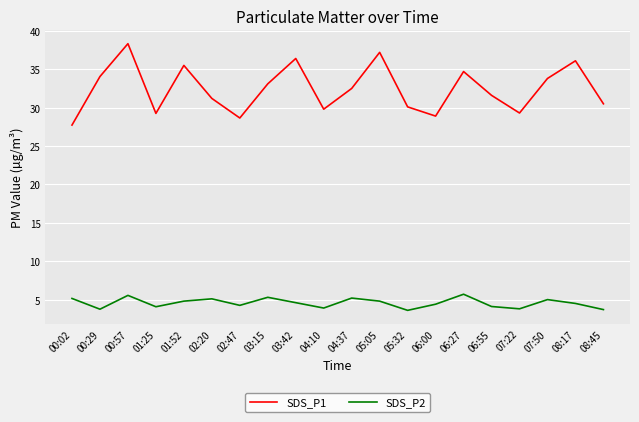

What position from the right is 02:20?

15